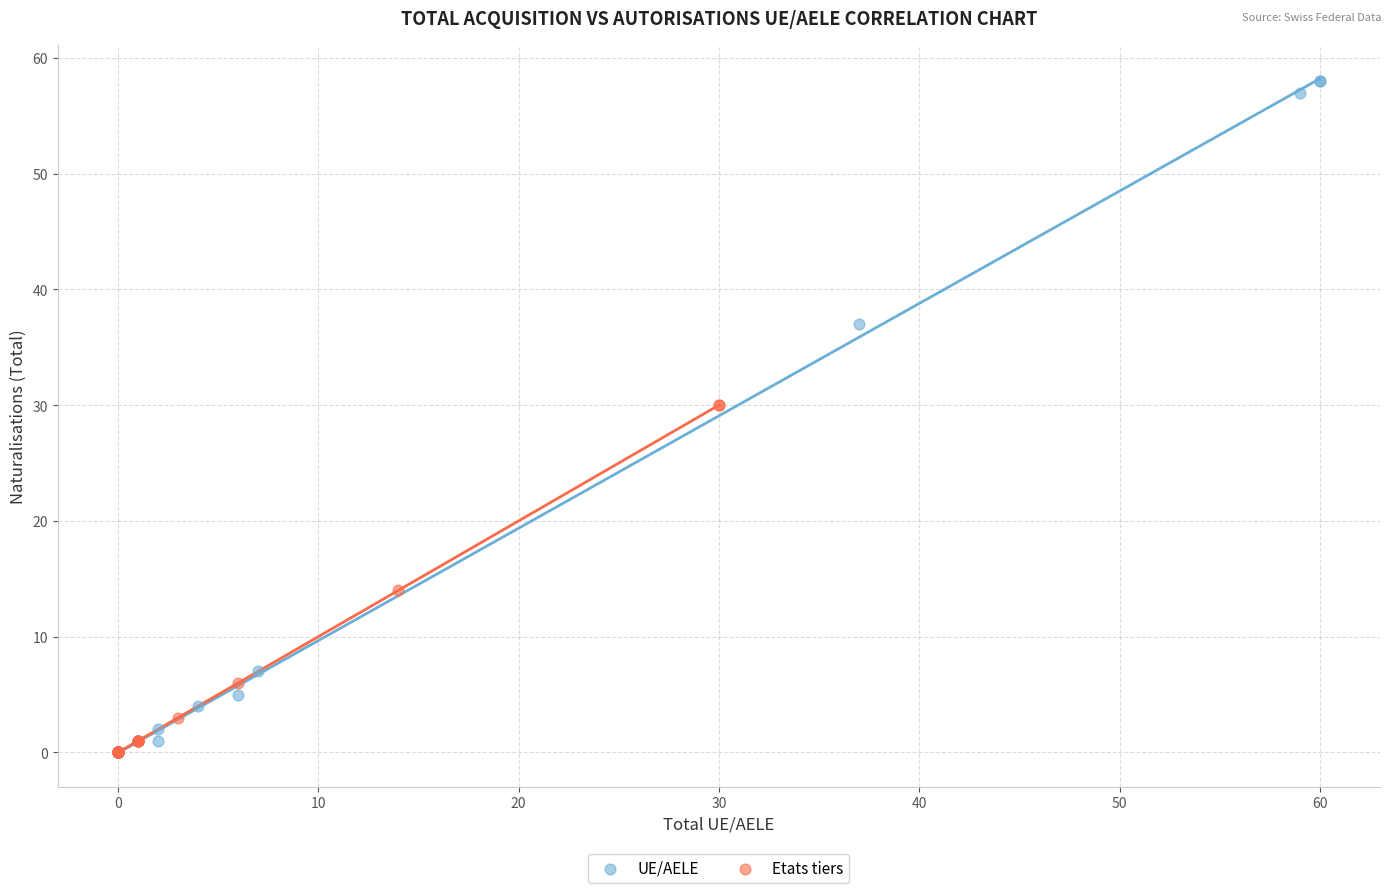

Which series reaches the maximum Y coordinate?

UE/AELE